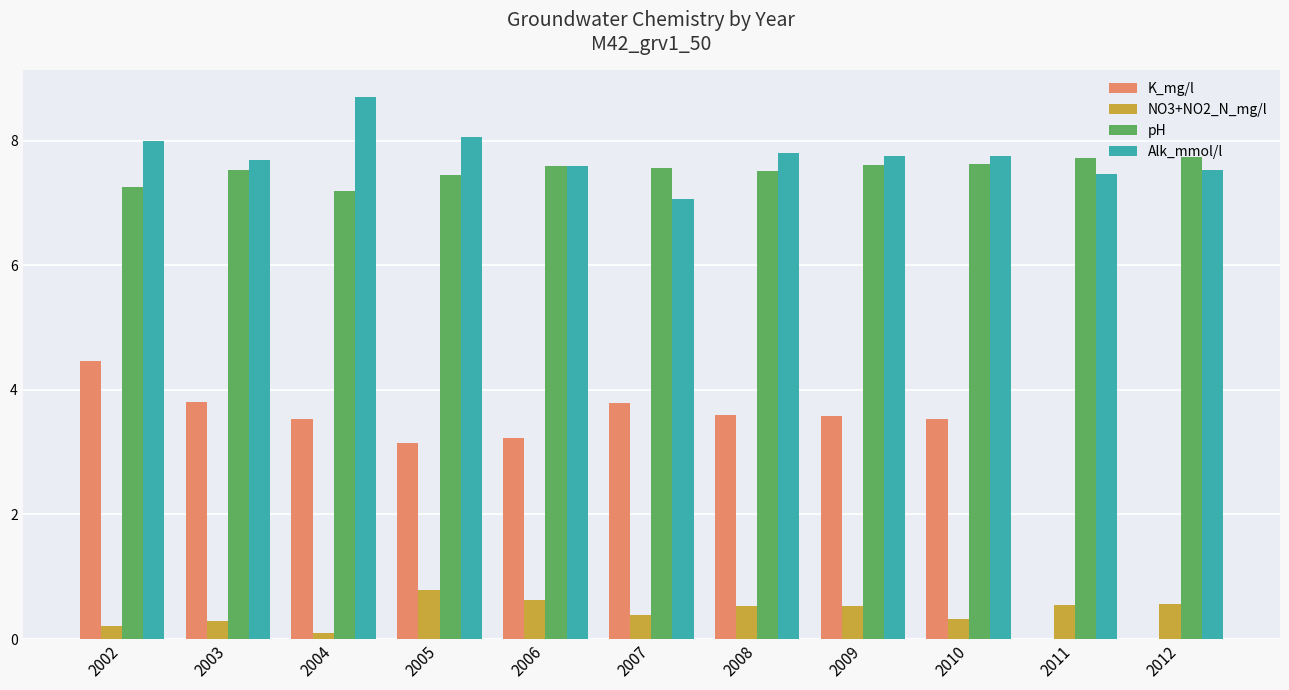

What is the difference between the pH values at 2004 and 2008?

0.3